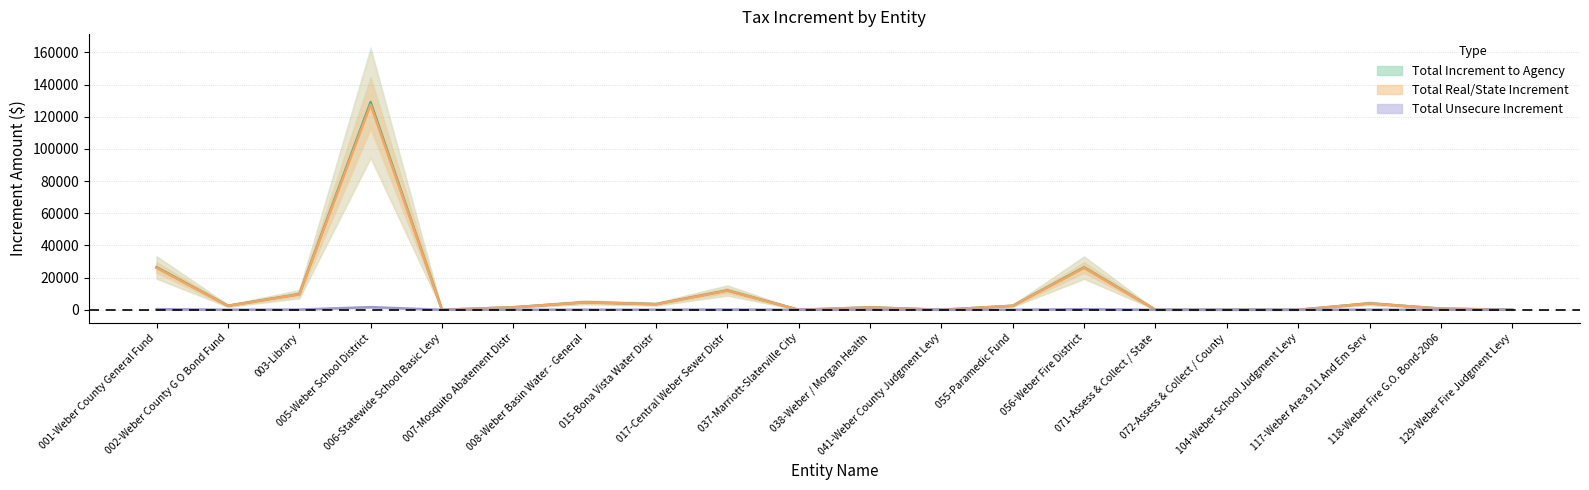

Rank the series by their maximum value, from lowest to highest.

Total Unsecure Increment, Total Real/State Increment, Total Increment to Agency